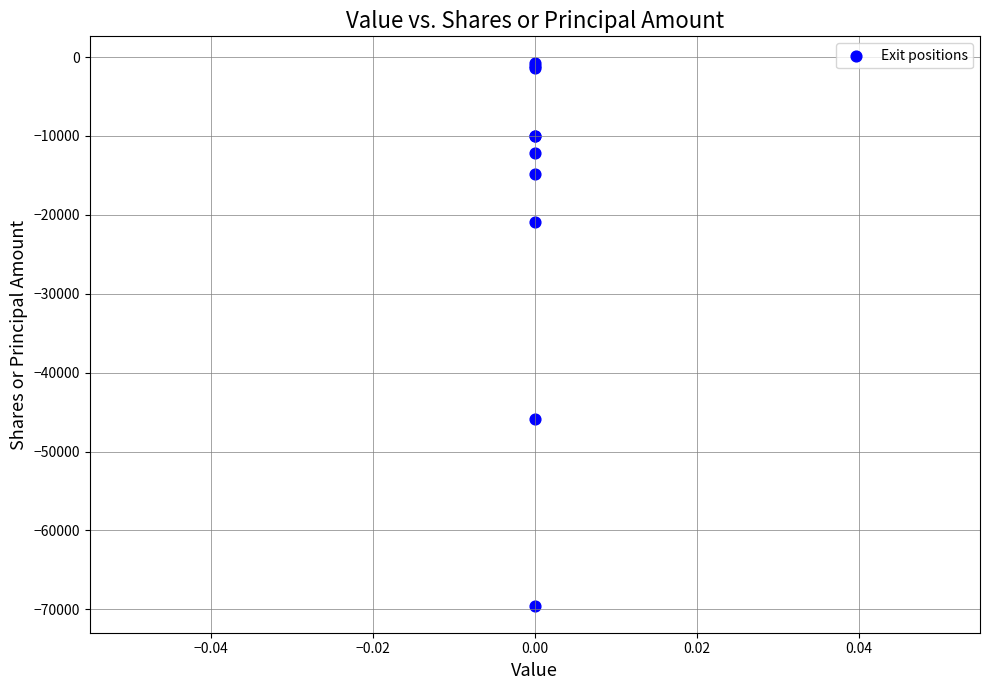

What Y value in the scatter plot is closest to -35170?

-45850